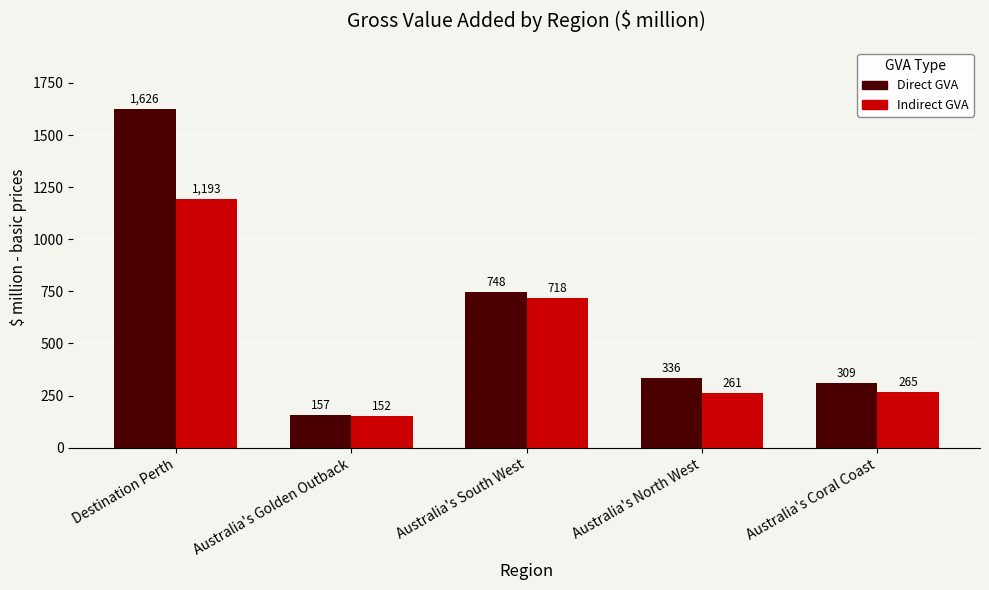

What value does the Direct GVA series have at Destination Perth?

1625.7